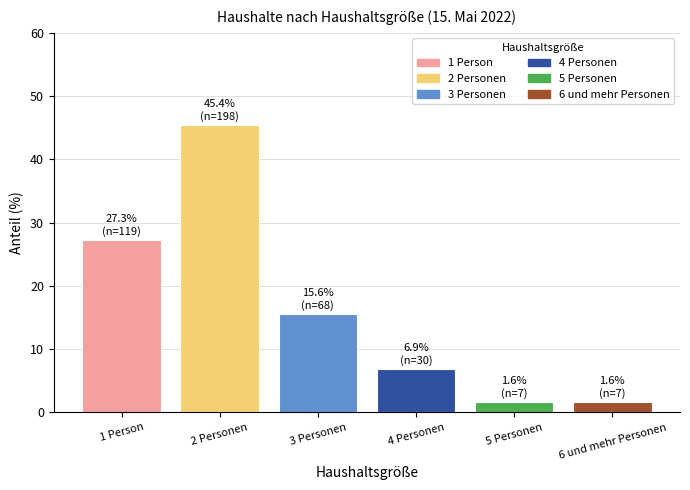

Where does the data first go above 15?

1 Person